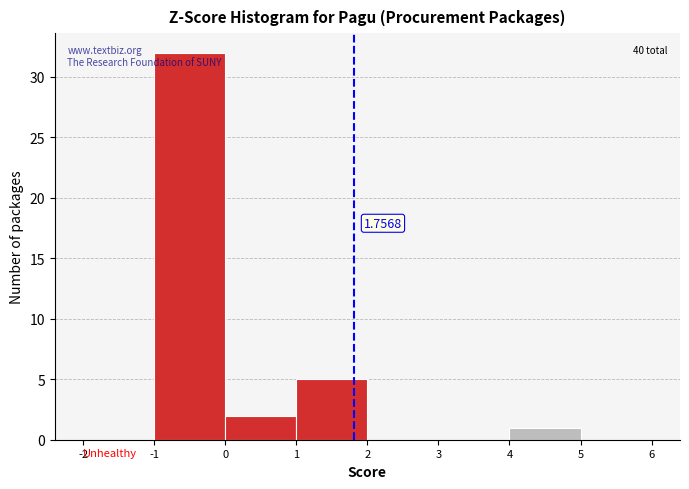

Over which range of the x-axis is the bar tallest?

-1 to 0